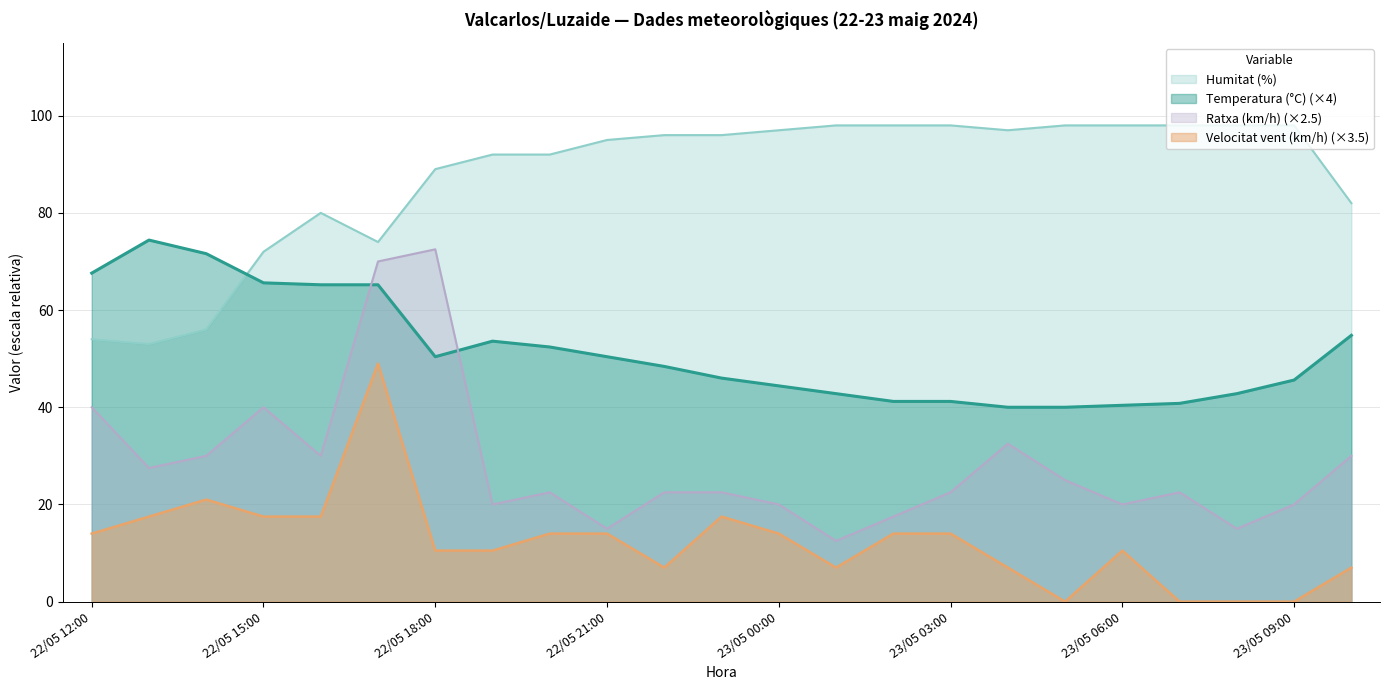

True or false: Velocitat vent (km/h) has more than 2 points higher than both neighbors.

True